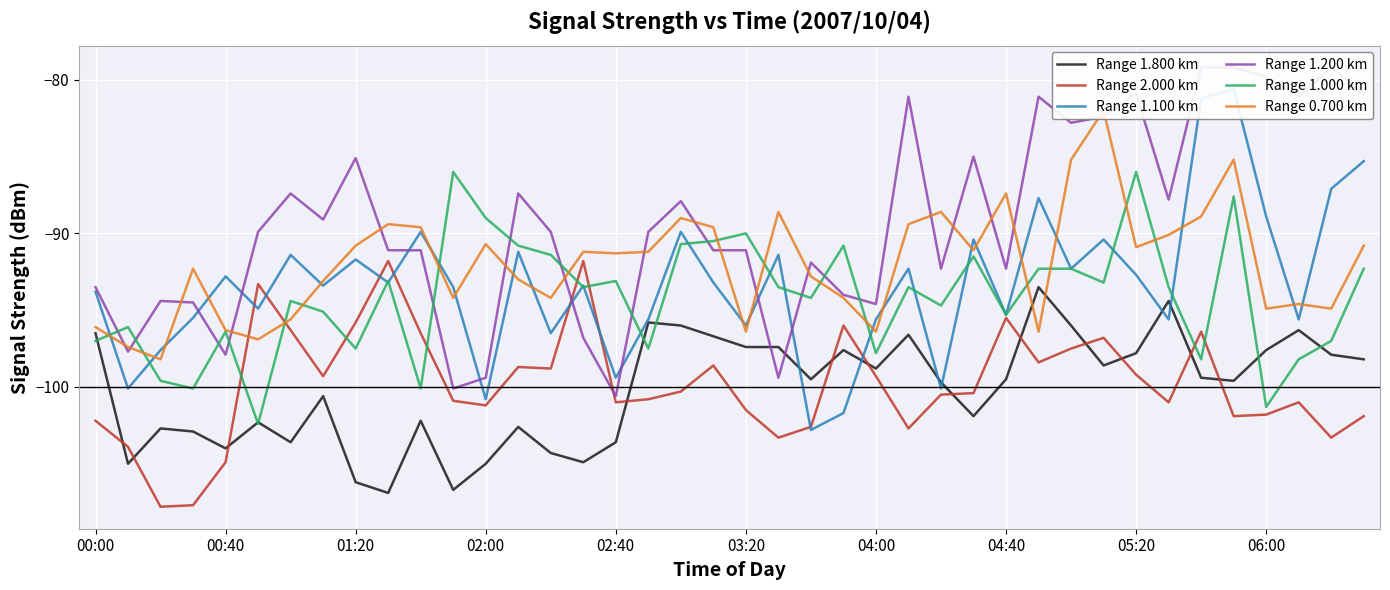

What is the highest value of the Range 1.800 km series?

-93.5